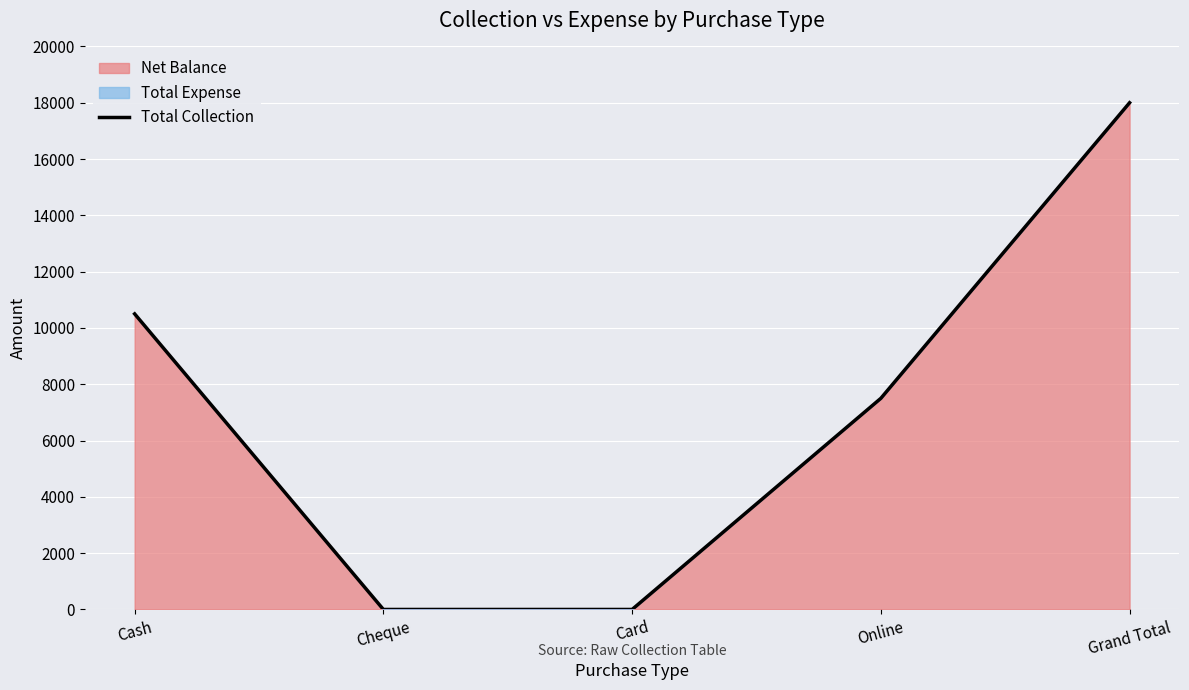

How many values are below 7500?

2